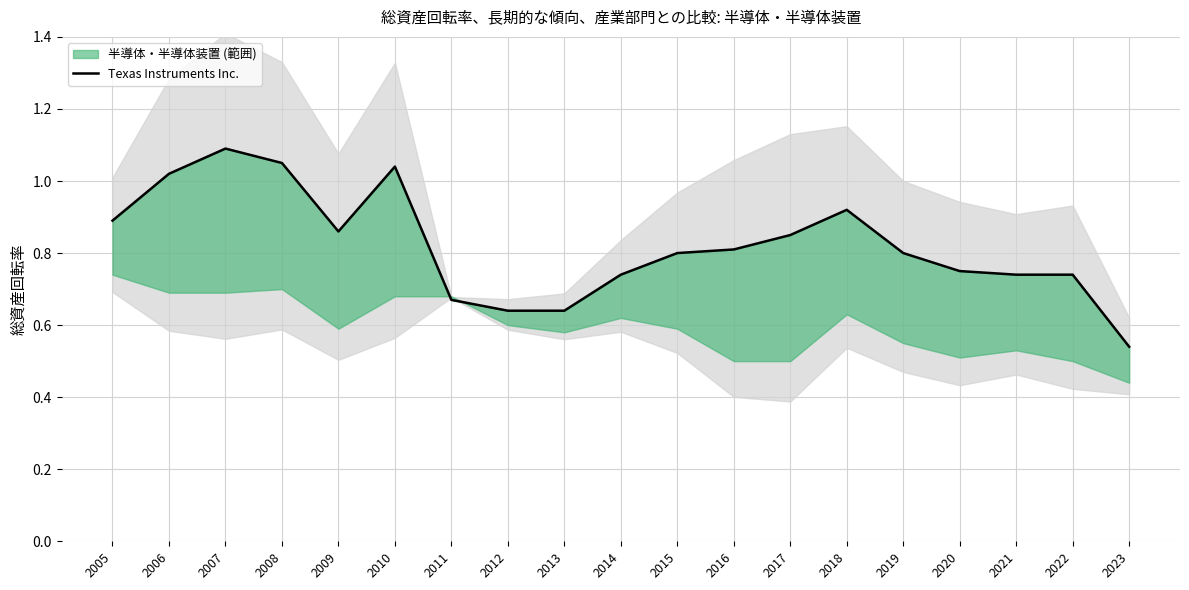

What is the approximate value at 2020?

0.8